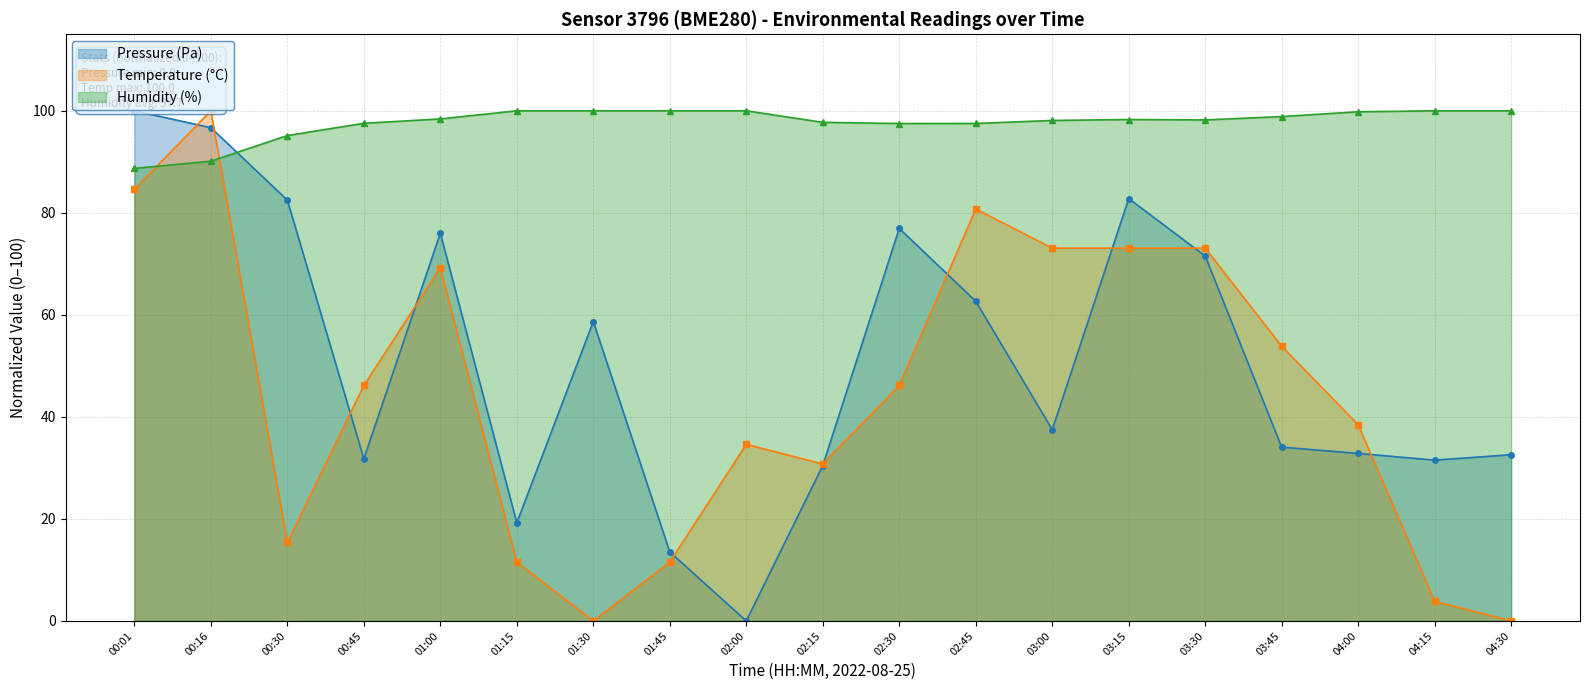

At which label is Pressure (Pa) closest to 50?

01:30